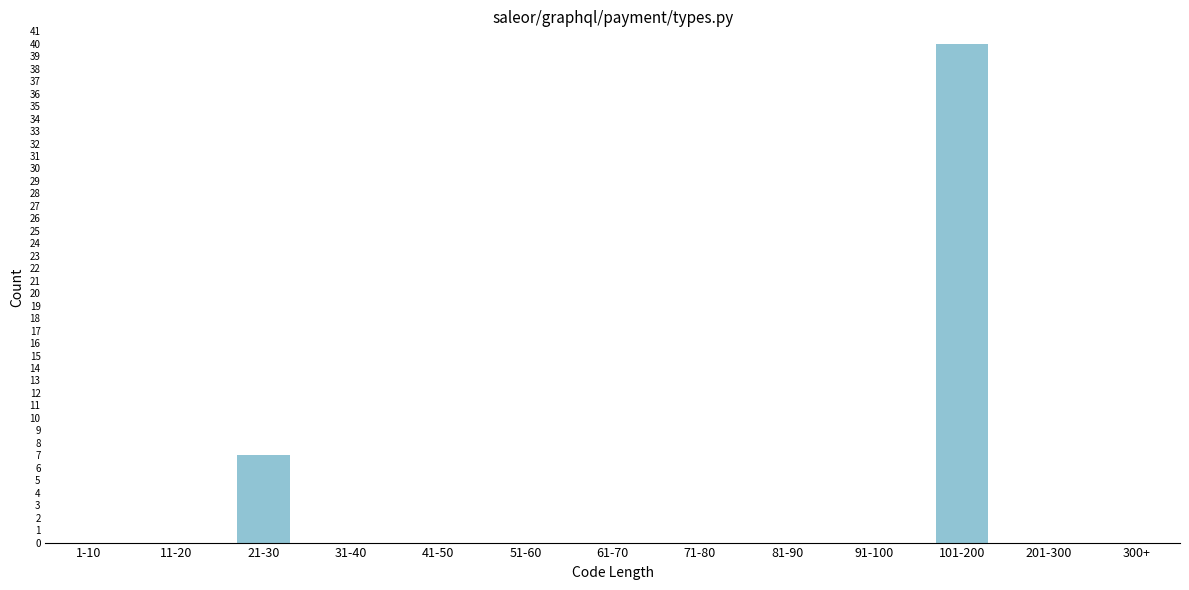

Reading right to left, list all the values displayed in this chart.

300+=0	201-300=0	101-200=40	91-100=0	81-90=0	71-80=0	61-70=0	51-60=0	41-50=0	31-40=0	21-30=7	11-20=0	1-10=0